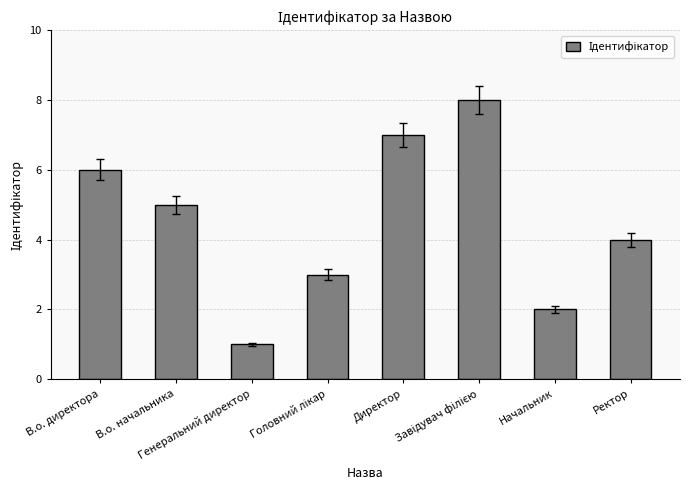

Count the number of data series in this chart.

1